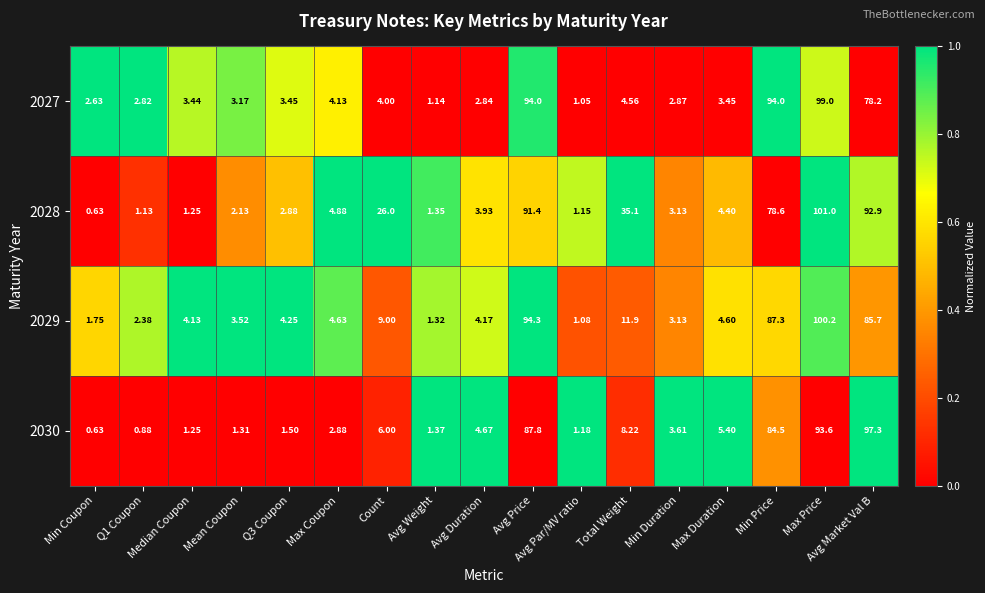

Where is 2029 nearest to the value 50?

Avg Market Val B